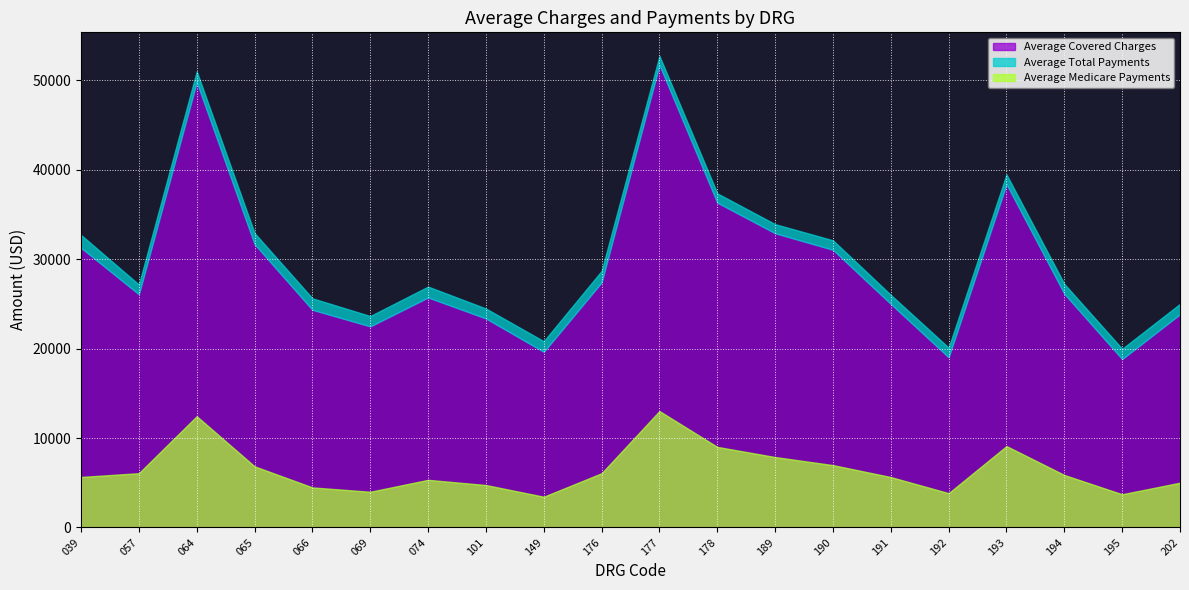

What is the lowest value of the Average Total Payments series?

4621.6